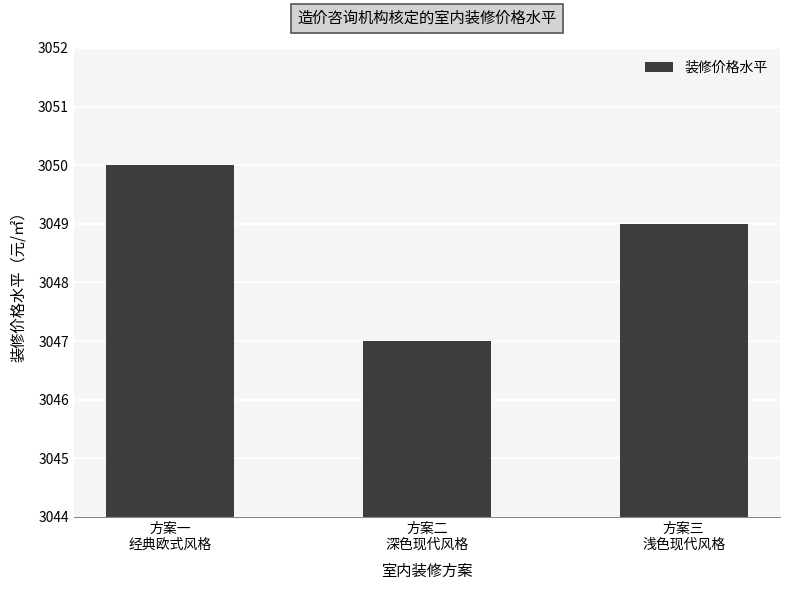

What is the maximum value shown in the chart?

3050